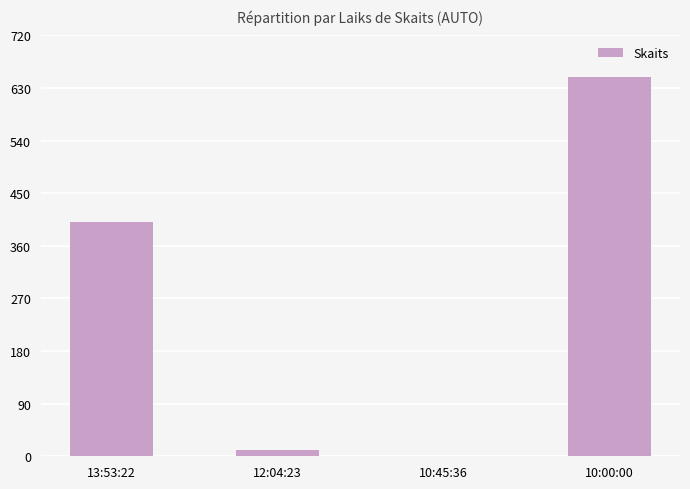

Is it true that the value at 13:53:22 is 400?

True